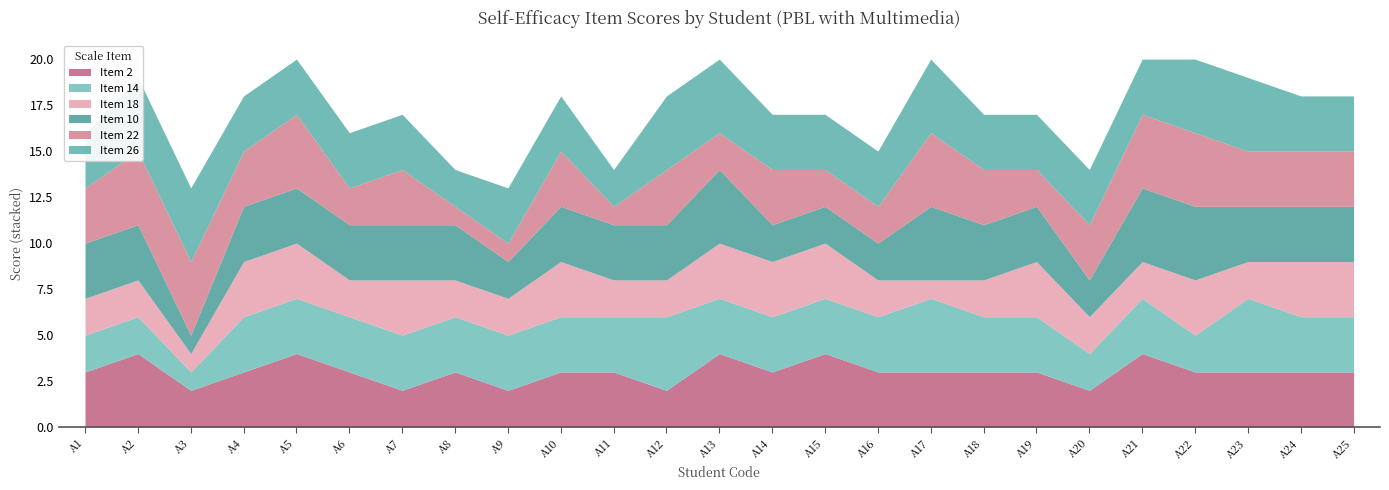

What is the difference between the maximum and second lowest values in the Item 26 series?

2